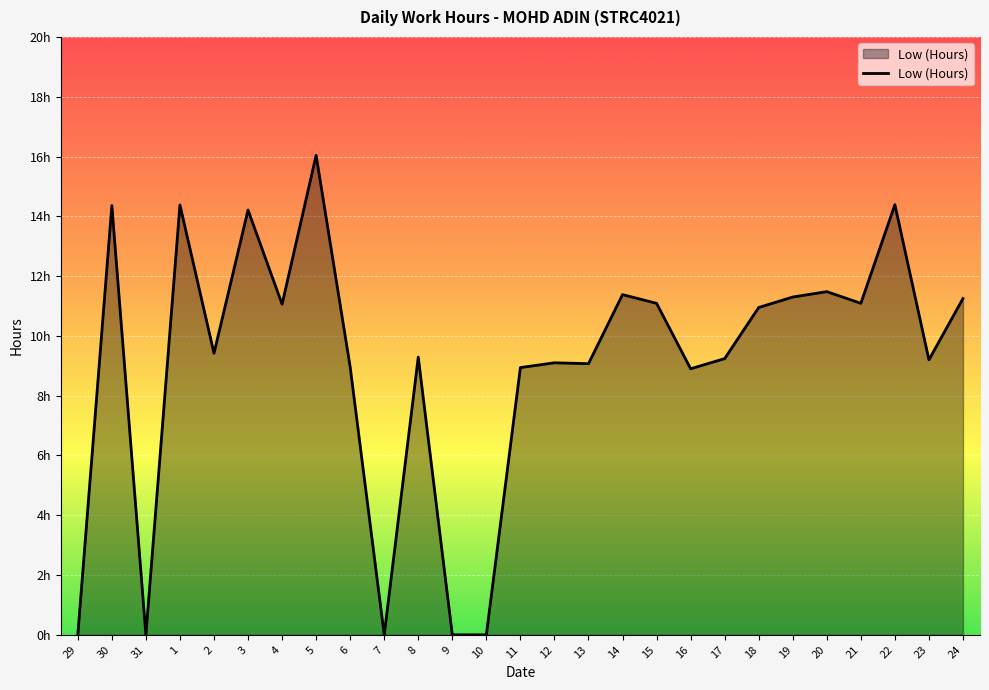

Is this an area chart (filled region under the line)?

Yes